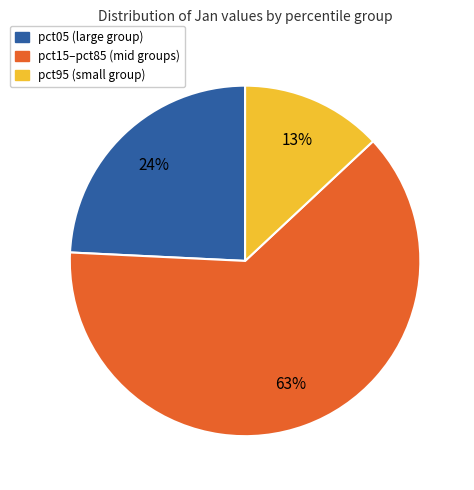

Rank the categories by value from lowest to highest.

pct95 (small group), pct05 (large group), pct15–pct85 (mid groups)